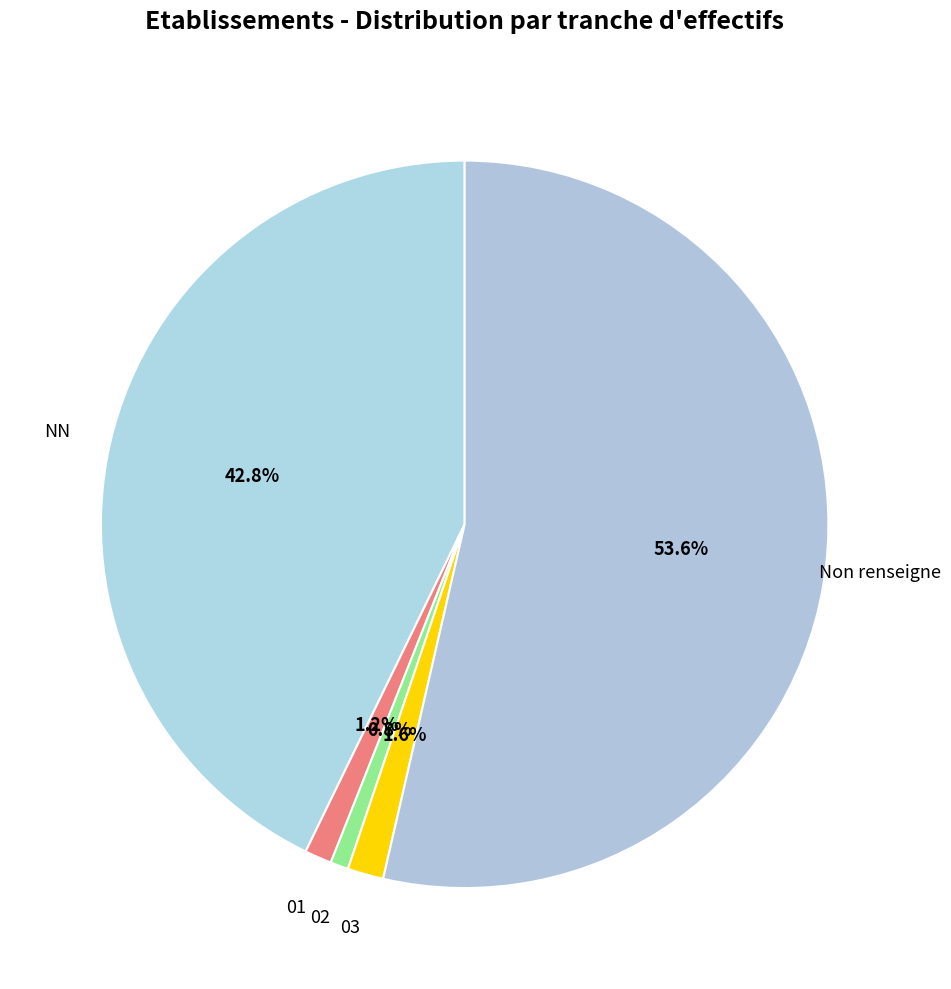

Between 03 and NN, which is larger?

NN